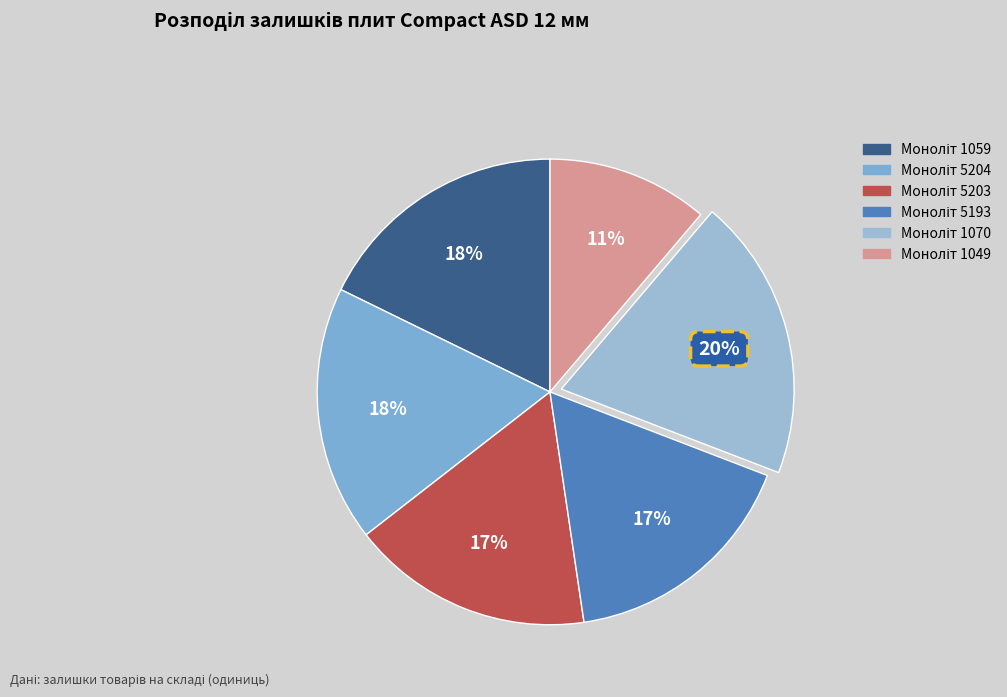

Does Моноліт 1059 account for over 50% of the chart?

No